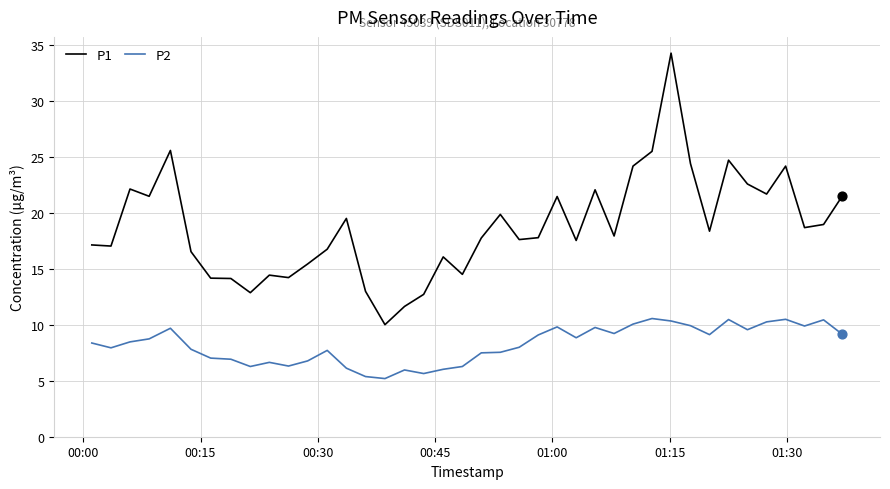

Which series has the largest total across all categories?

P1